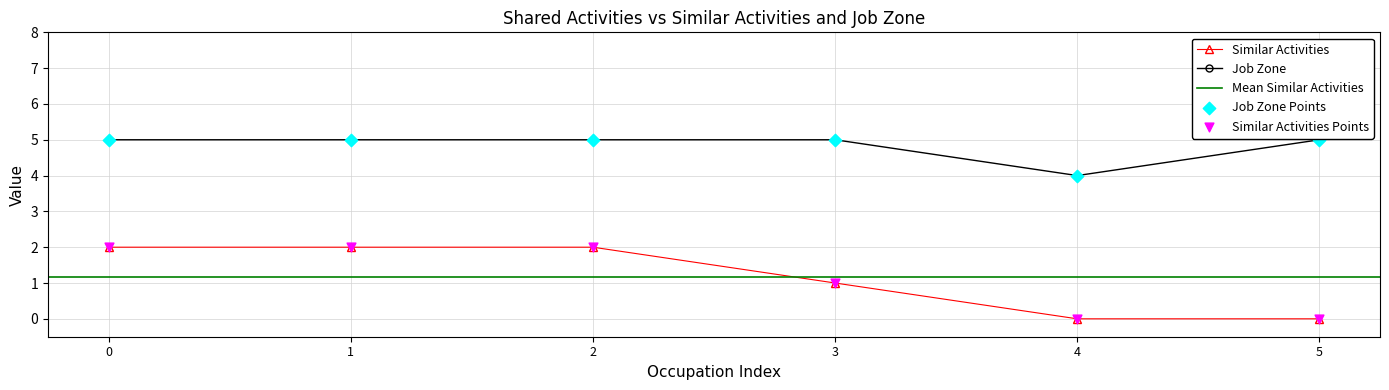

At how many categories does at least one series exceed 4?

5